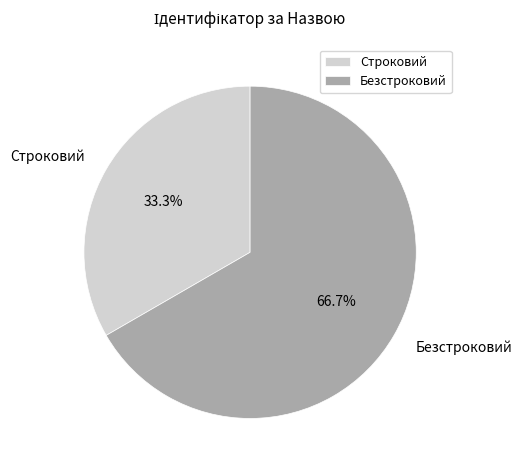

Does Строковий account for over 50% of the chart?

No